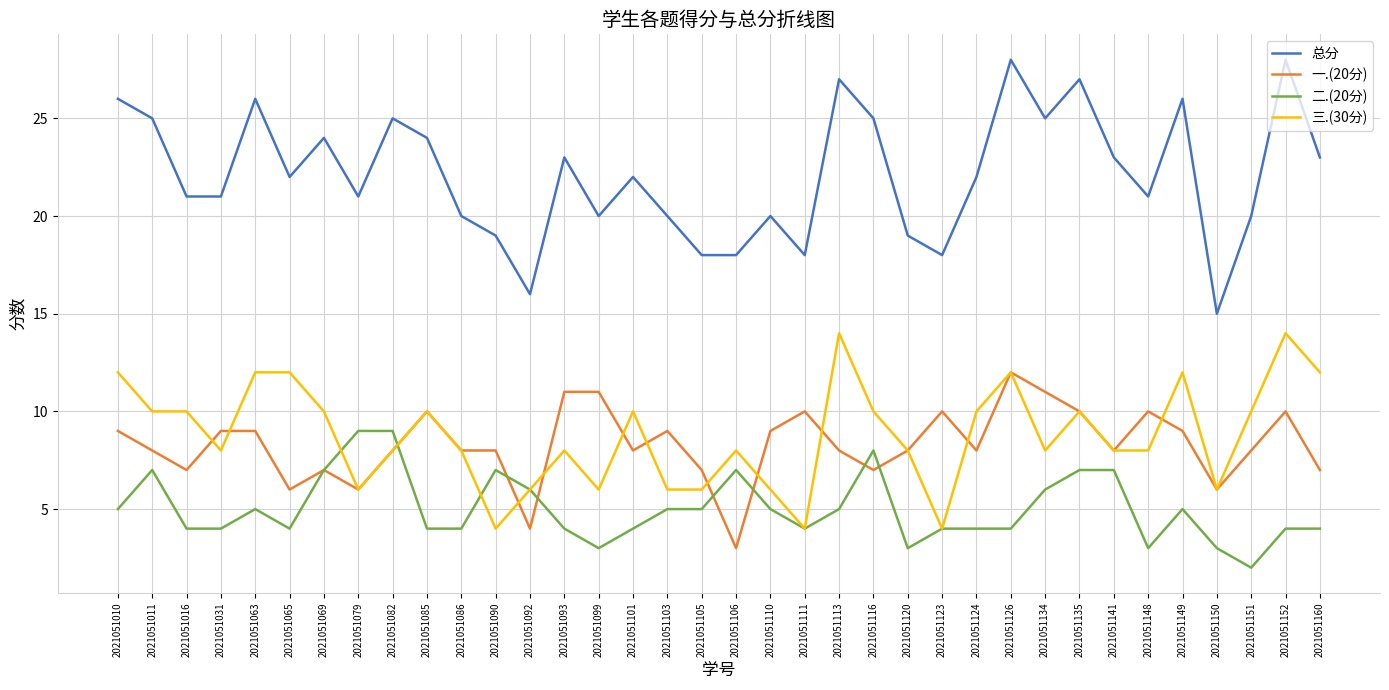

How many lines are shown in the chart?

4